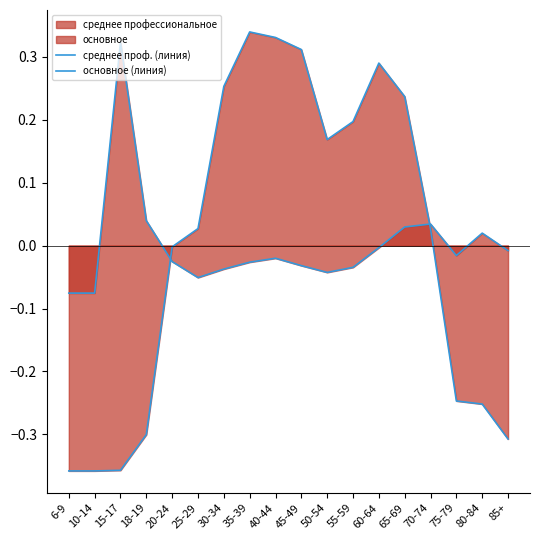

What is the difference between the среднее проф. (линия) values at 30-34 and 20-24?

0.3